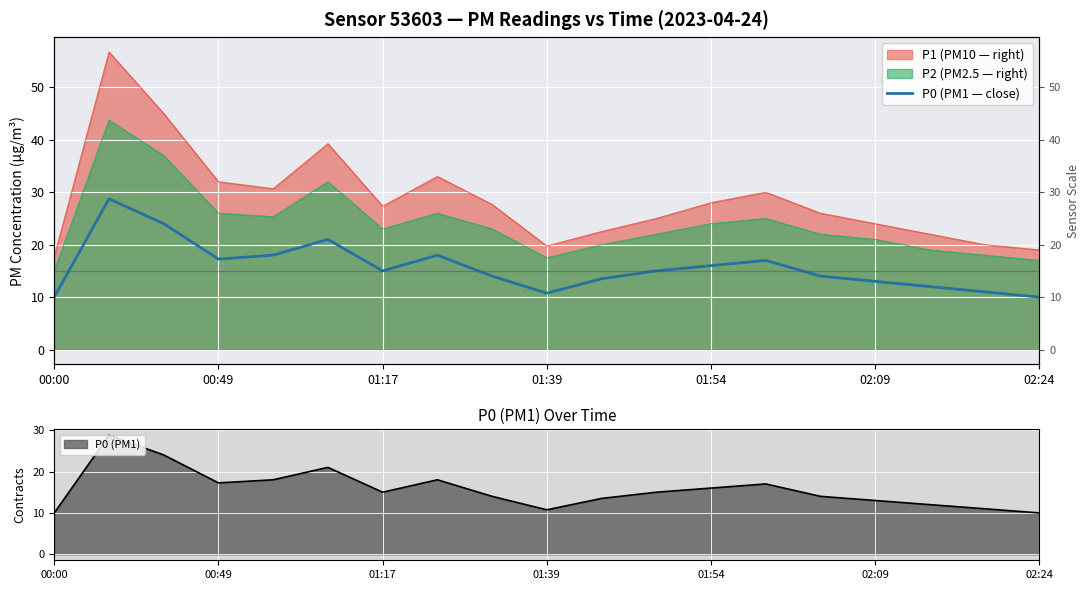

The value of P0 (PM1) at 02:09 is 18.6. True or false?

False